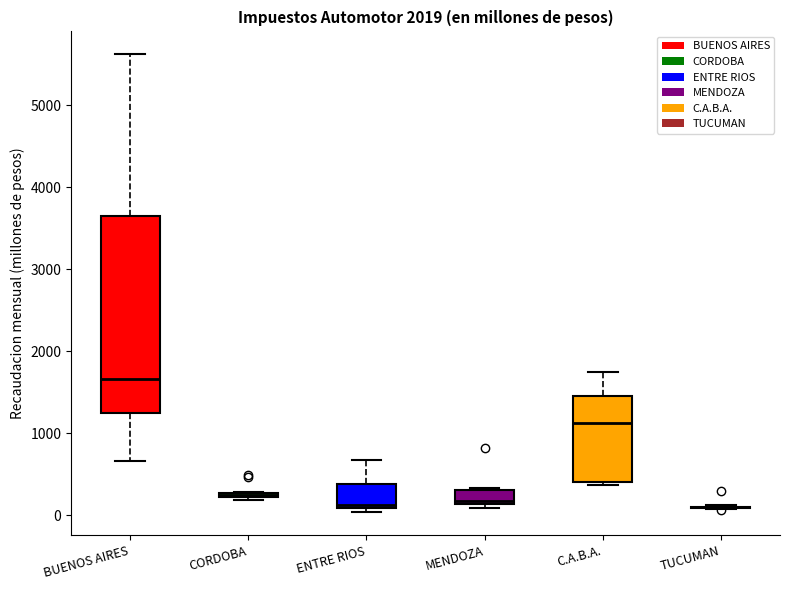

Comparing the boxes themselves (not the whiskers), which one is the tallest?

BUENOS AIRES